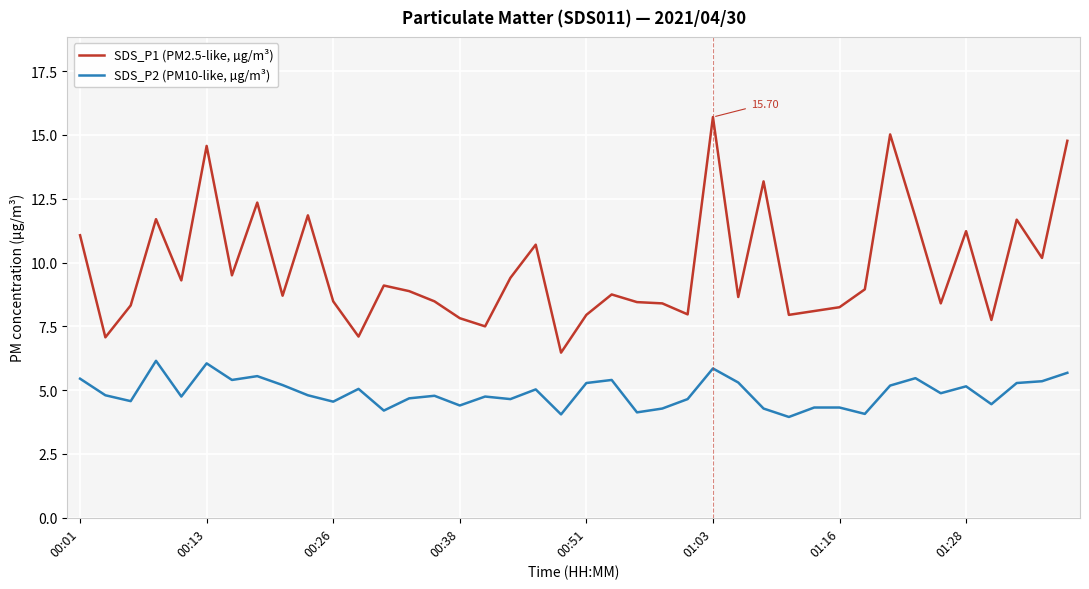

What is the difference between the maximum and minimum values in the SDS_P2 (PM10-like, µg/m³) series?

2.2